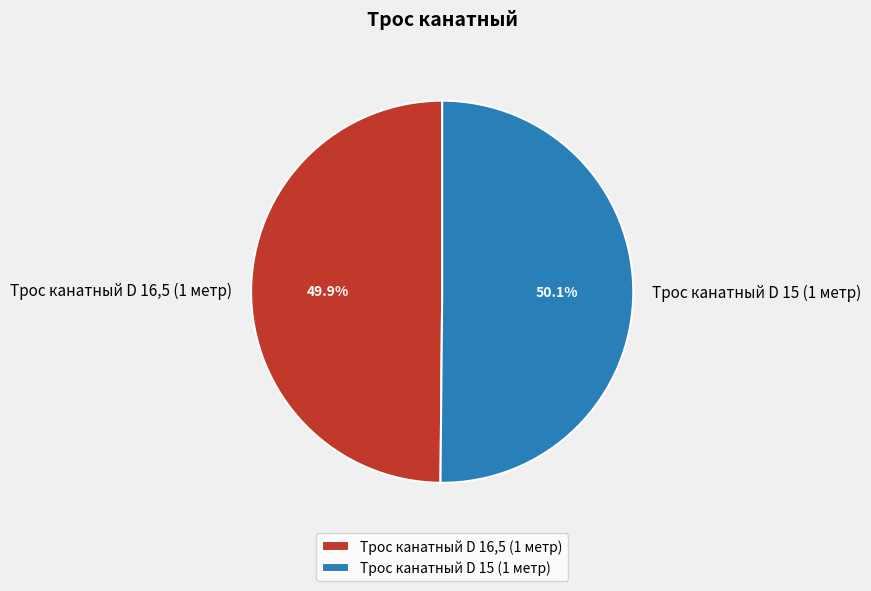

Combined, what portion of the pie is Трос канатный D 16,5 (1 метр) and Трос канатный D 15 (1 метр)?

100.0%